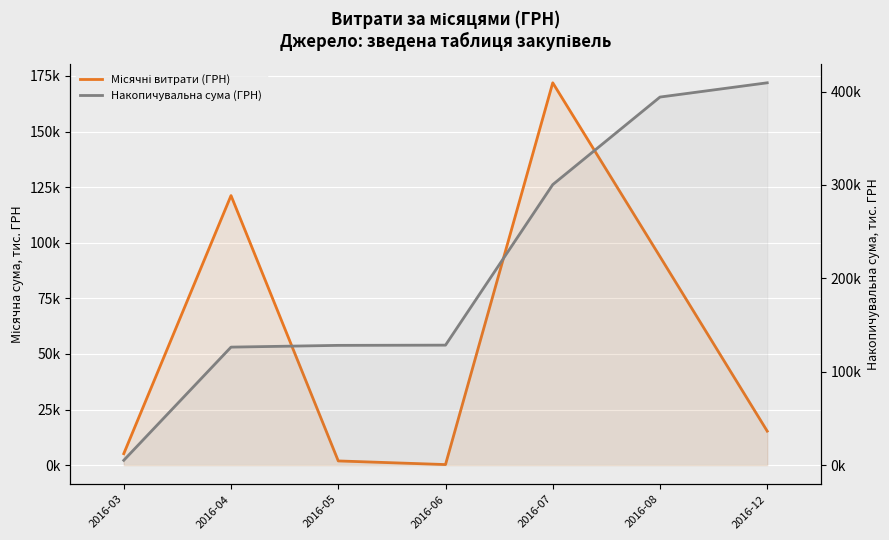

What is the difference between the highest and lowest values at 2016-08?

300383.2